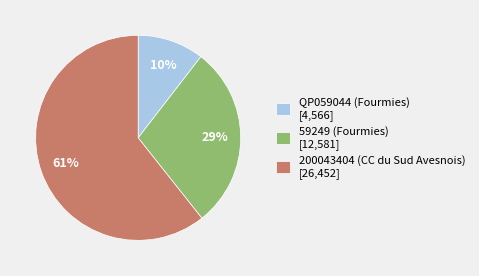

To the nearest percent, what percentage of the pie is 200043404 (CC du Sud Avesnois)?

61%